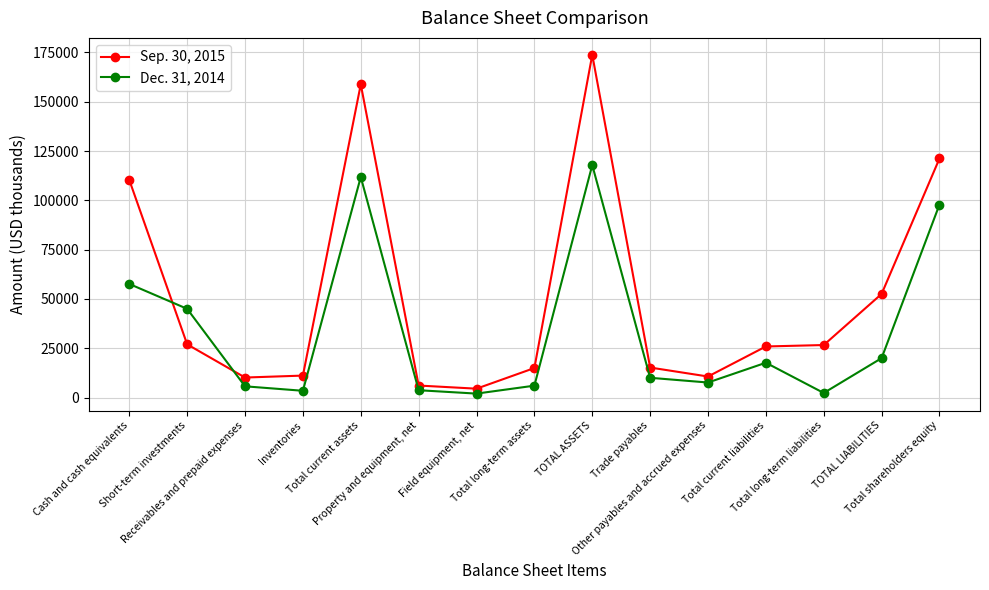

Where do Dec. 31, 2014 and Sep. 30, 2015 first cross each other?

Cash and cash equivalents and Short-term investments